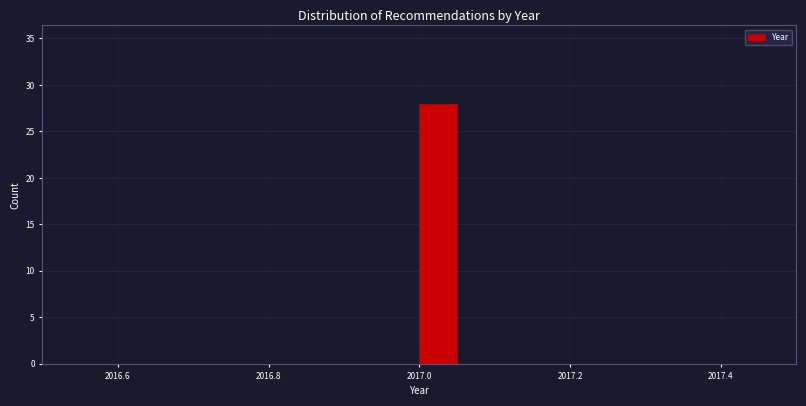

Around what value on the x-axis is the tallest bar? Give the approximate position of its centre, as read against the axis.

2017.02